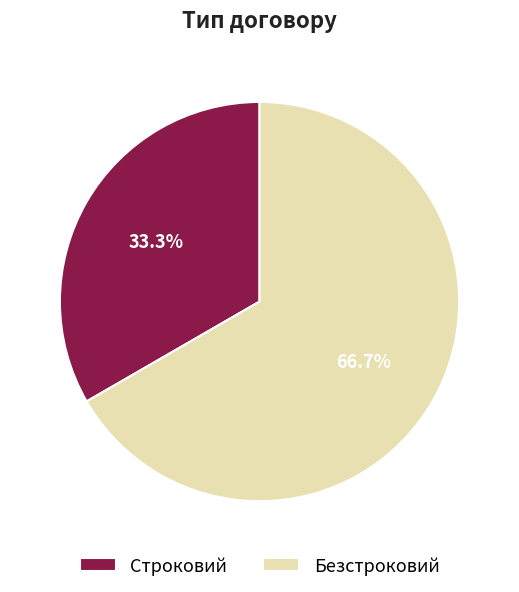

Is it true that Безстроковий is 67% of the pie?

True